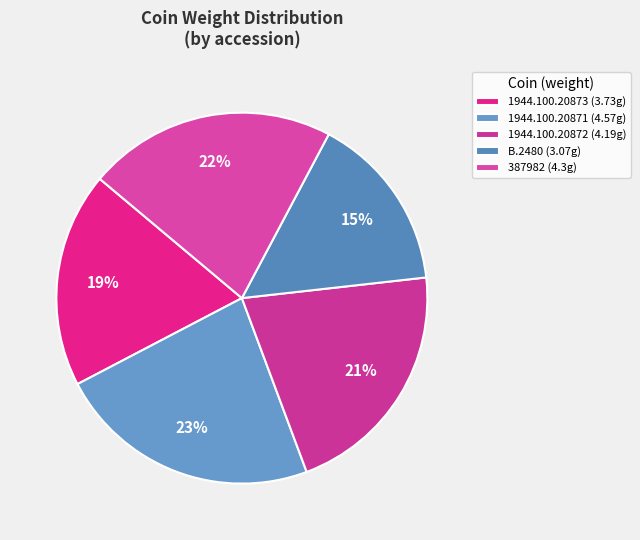

The 1944.100.20872 slice represents 21% of the pie. True or false?

True